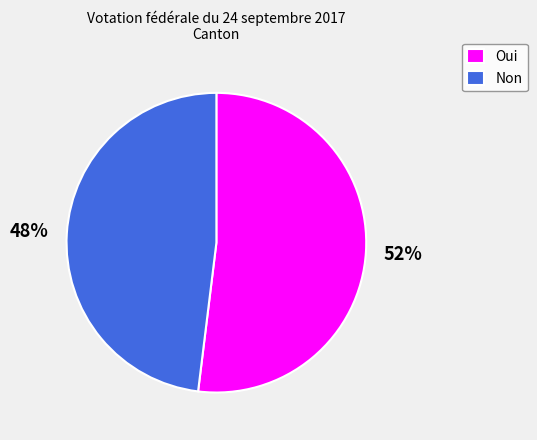

How many segments does this pie chart have?

2